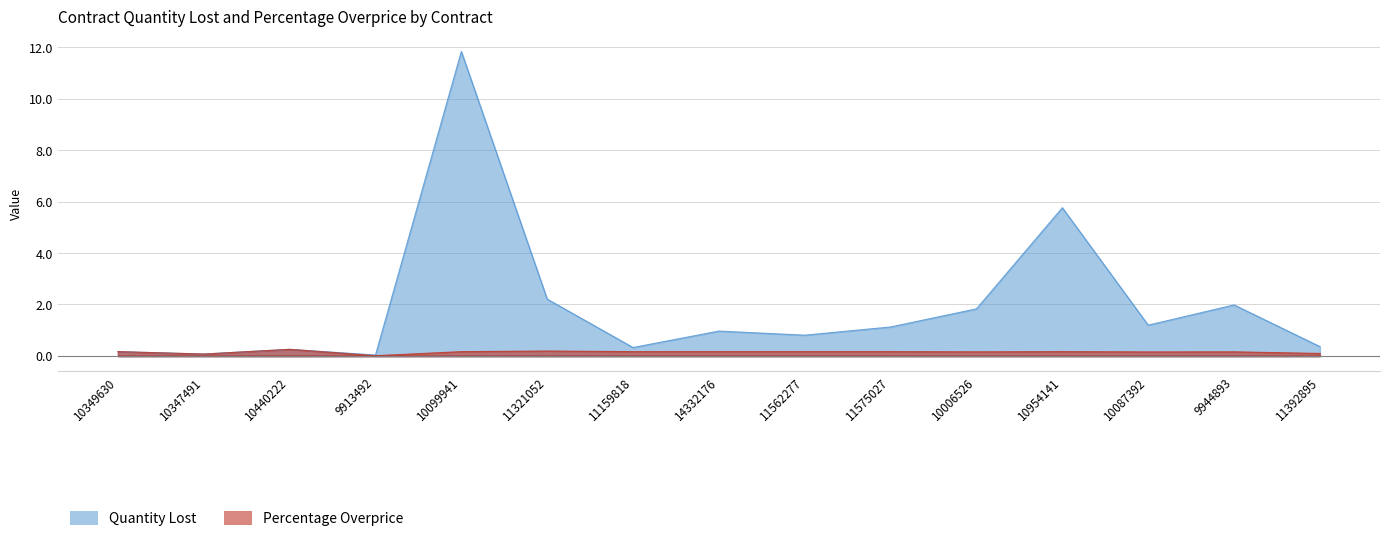

True or false: Quantity Lost and Percentage Overprice cross at least once.

False